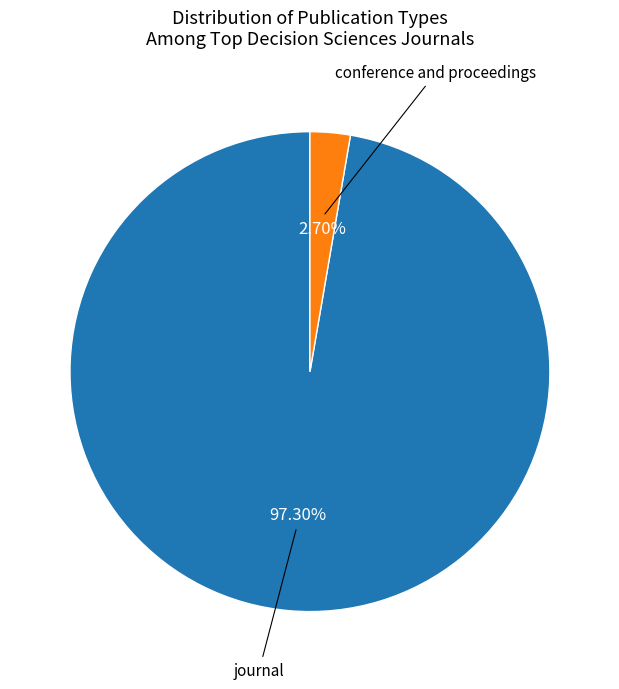

Is there any slice that represents more than half of the pie?

Yes